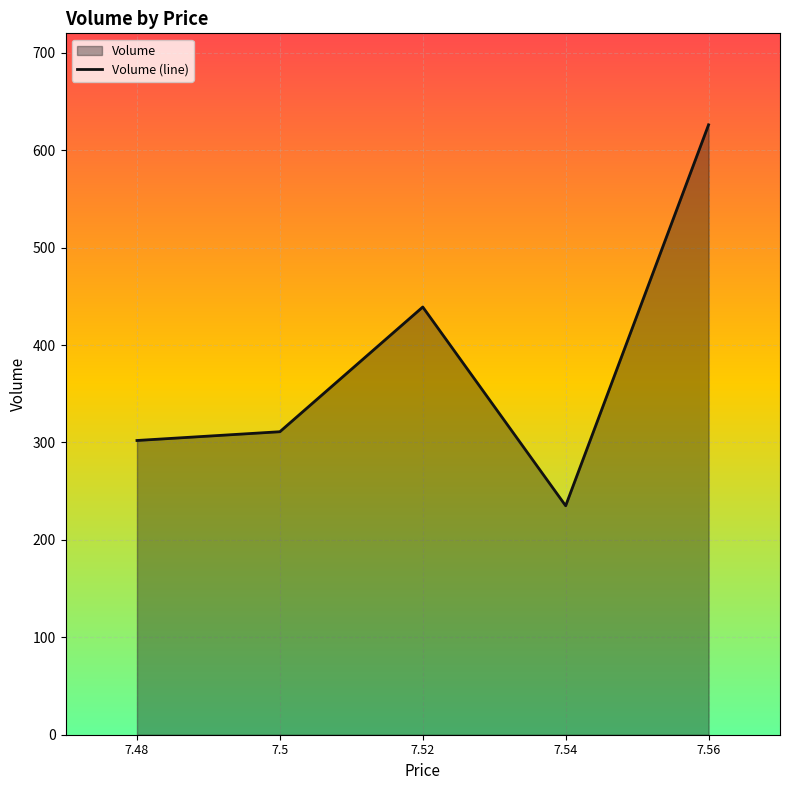

Rank the categories by value from lowest to highest.

7.54, 7.48, 7.5, 7.52, 7.56